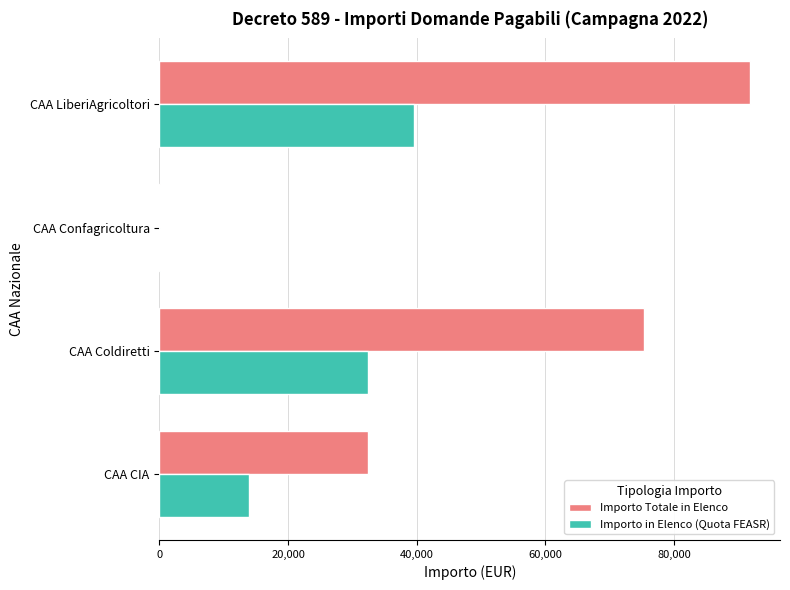

What is the highest value of the Importo in Elenco (Quota FEASR) series?

39629.2